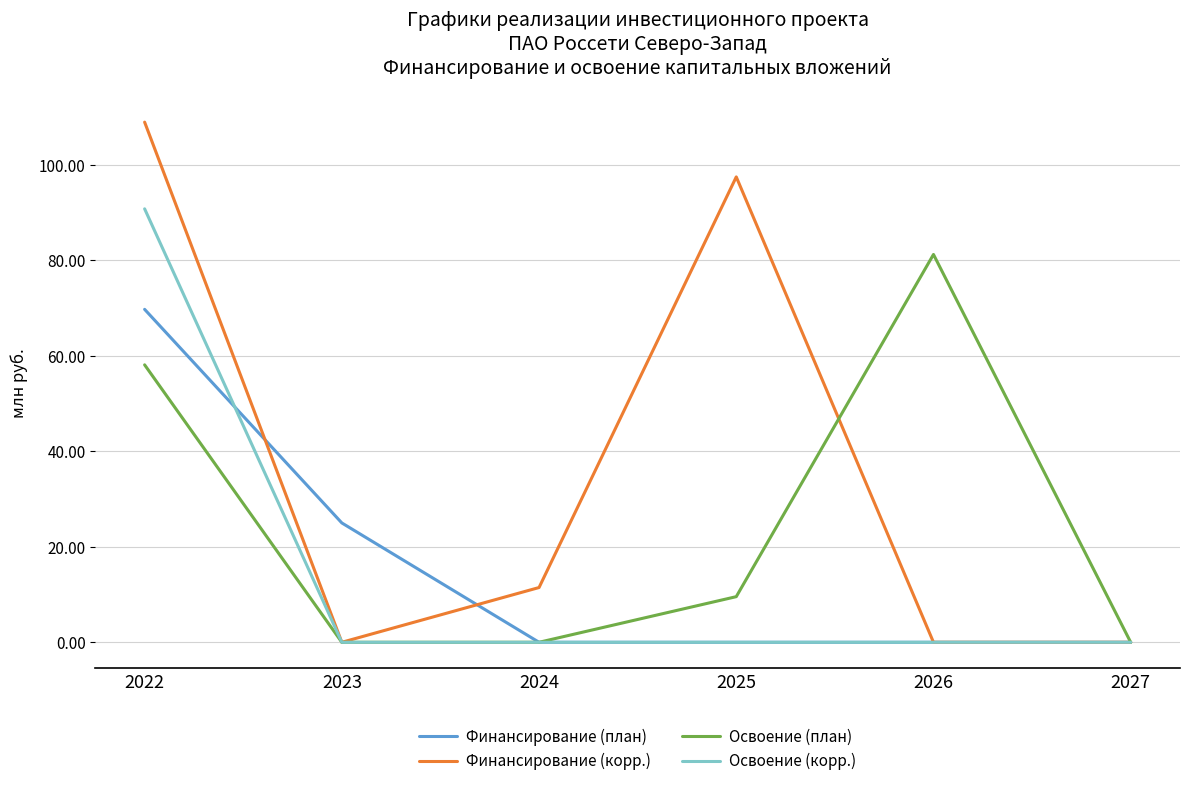

What is the total value across all series at 2023?

25.0